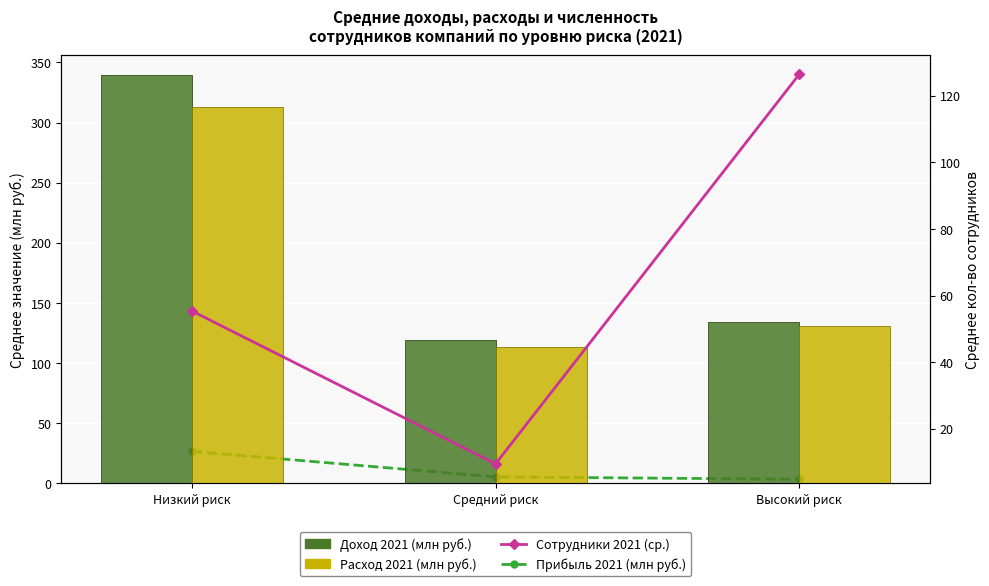

What position from the left is Средний риск?

2